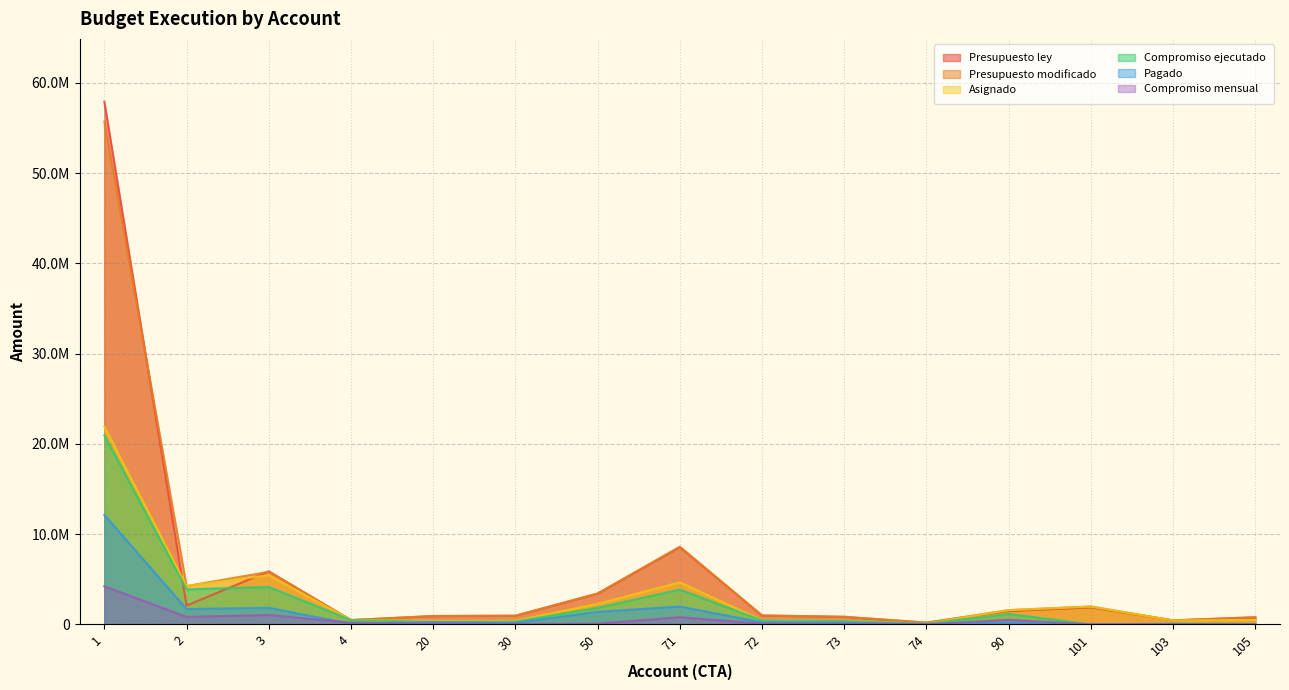

The Compromiso mensual series shows 208346.9 at 2. True or false?

False